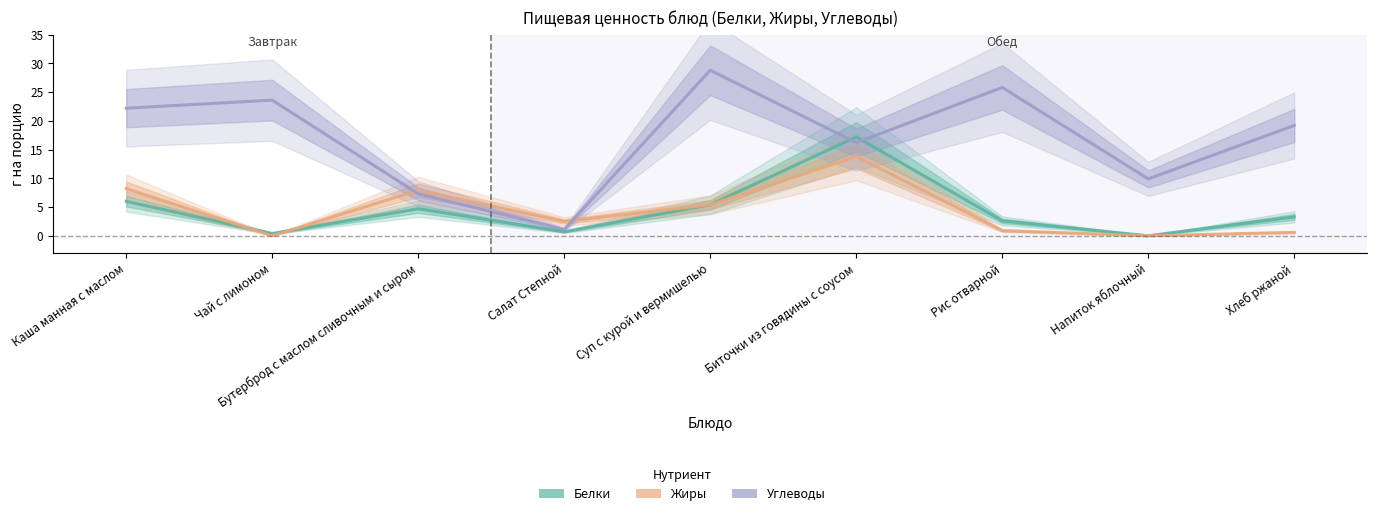

True or false: Жиры has a value of 5.4 at Суп с курой и вермишелью.

True